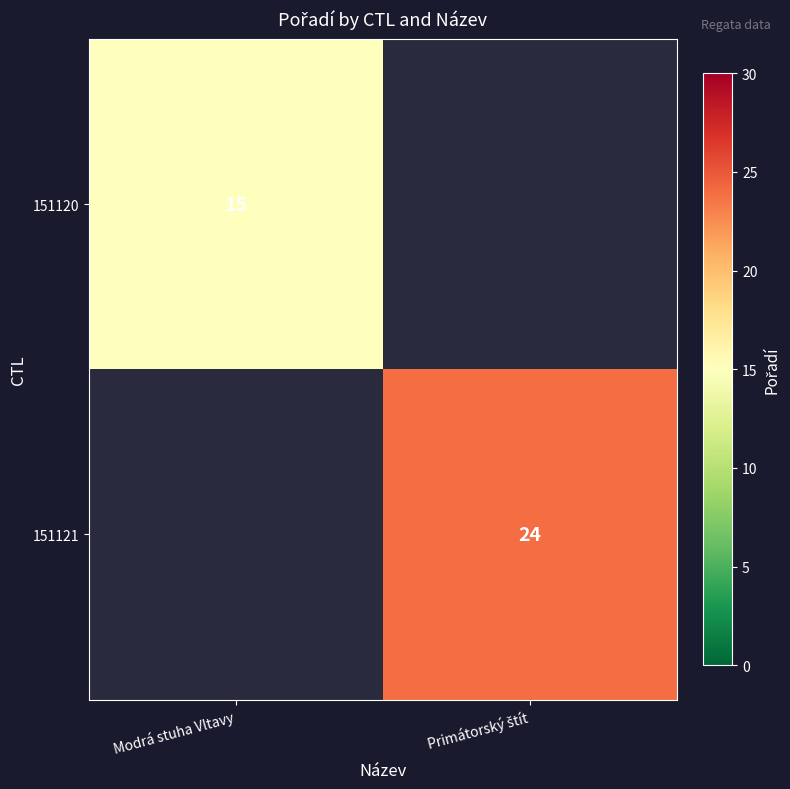

Which category has the lowest value across all series?

Modrá stuha Vltavy